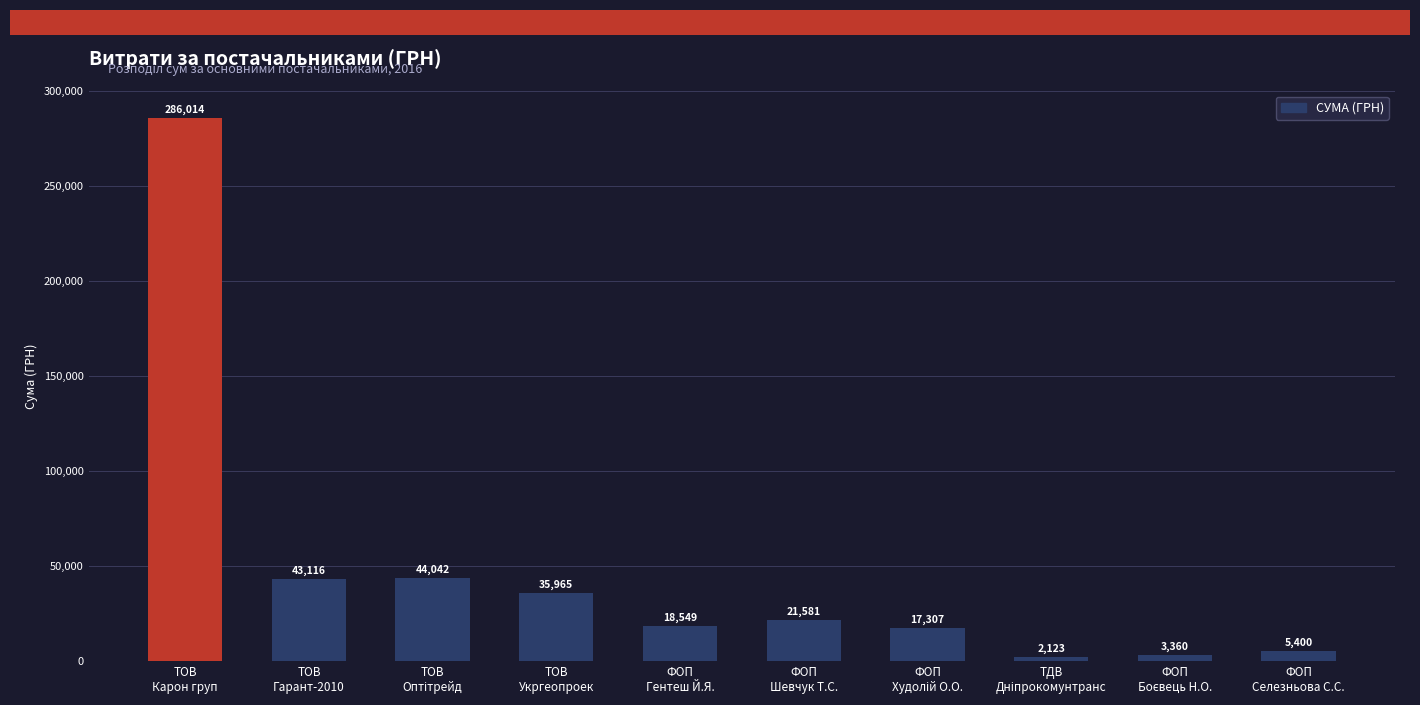

What is the average value?

47745.7